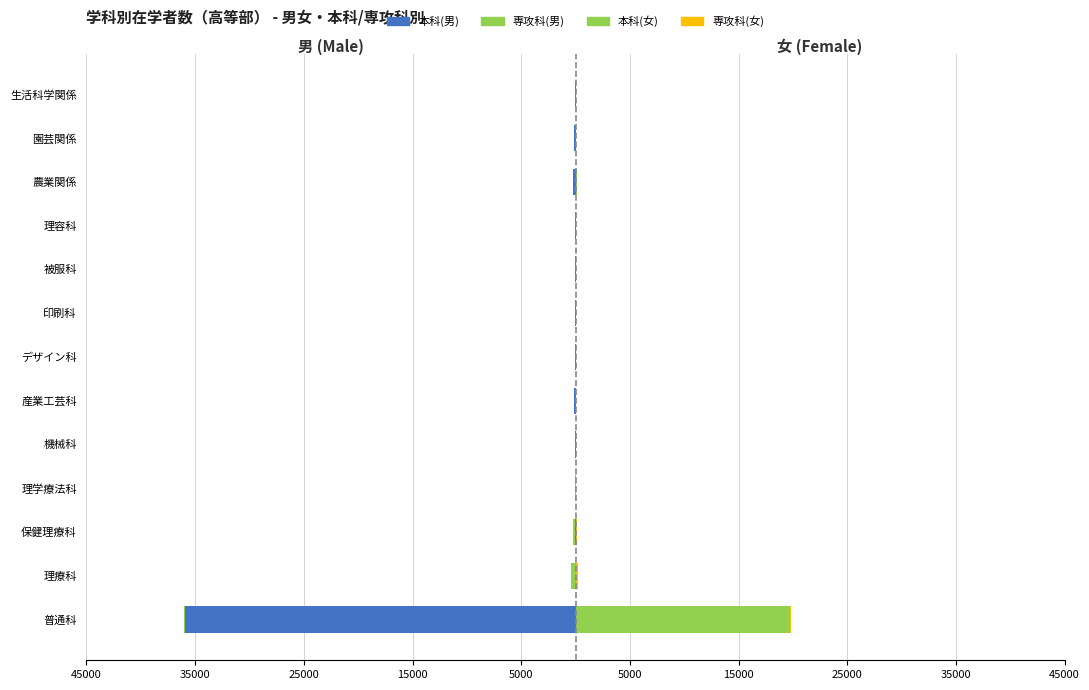

How many values in 本科(男) are below zero?

11